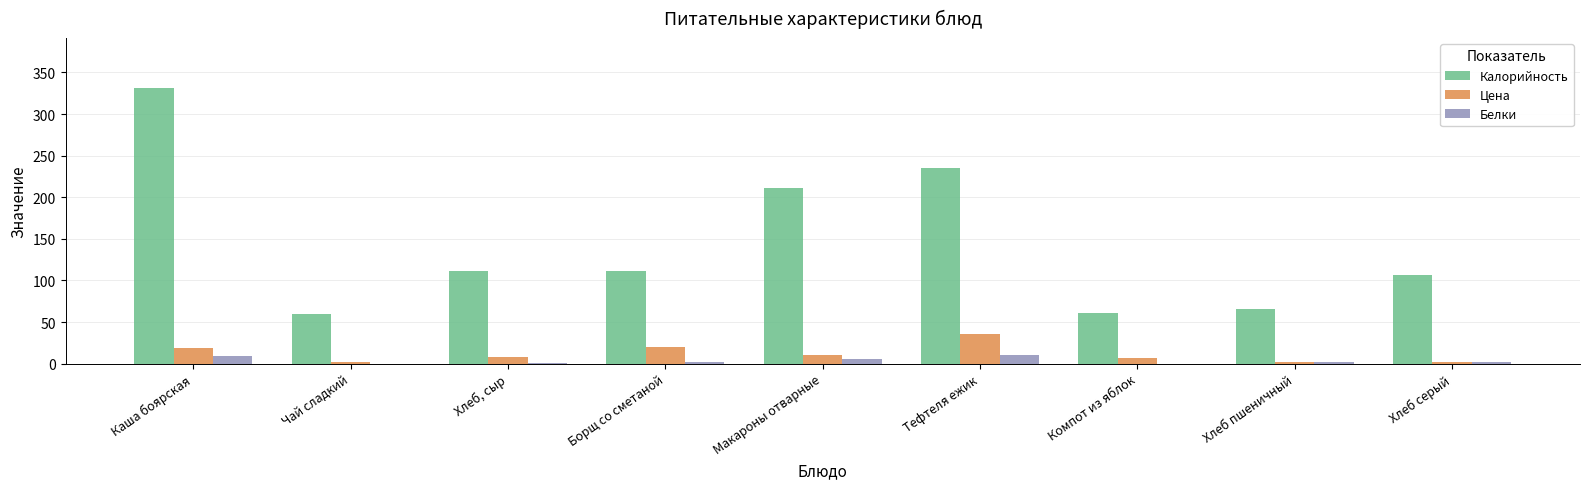

At which category is the sum across all series the highest?

Каша боярская